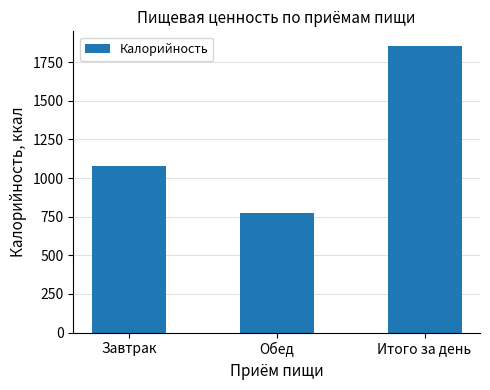

At which category does the chart reach its minimum across all series?

Обед